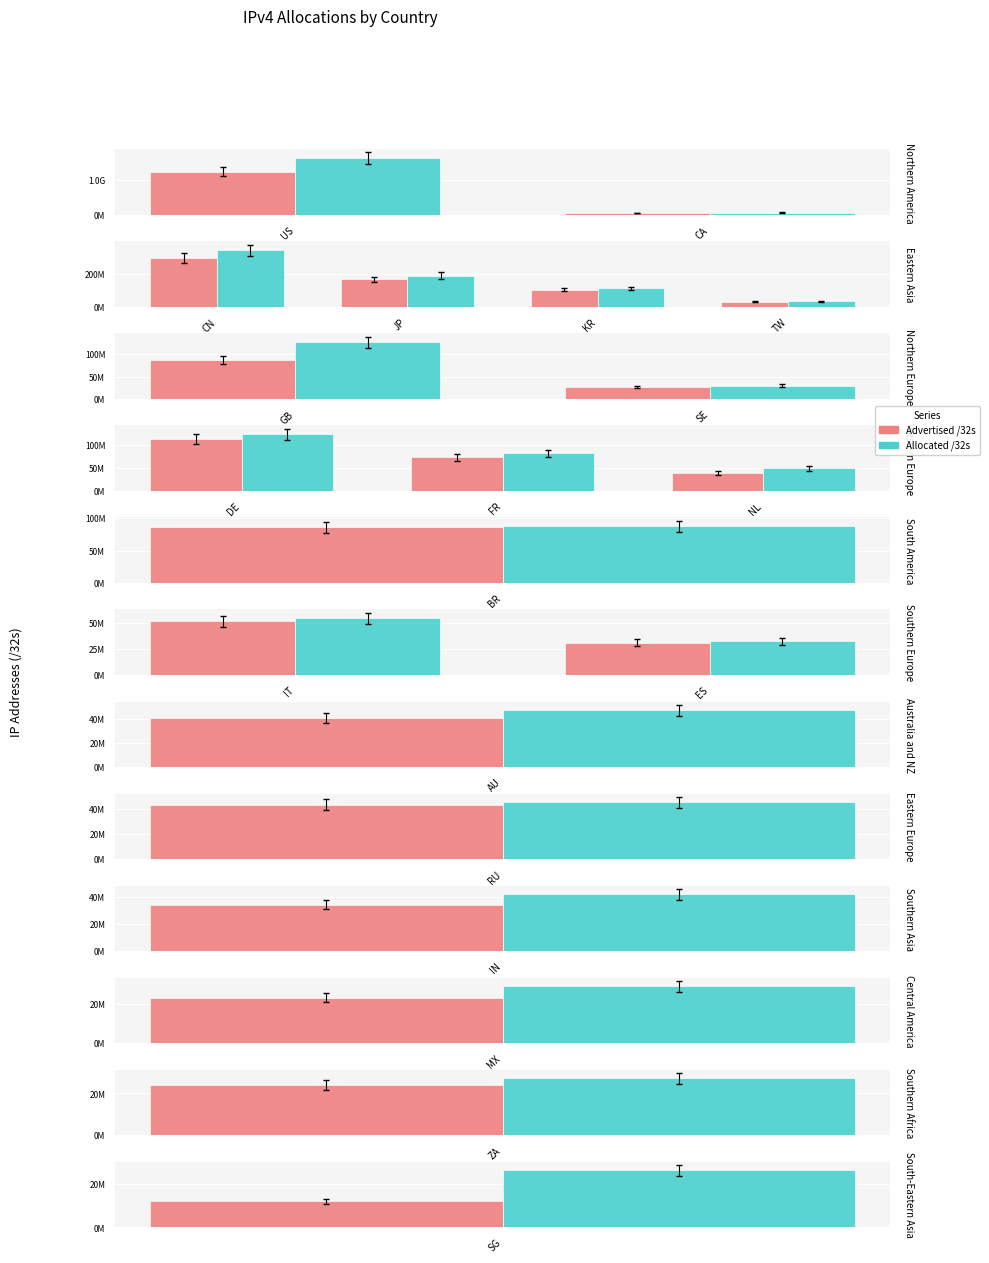

Between US and CA, which series saw the biggest shift?

Allocated /32s